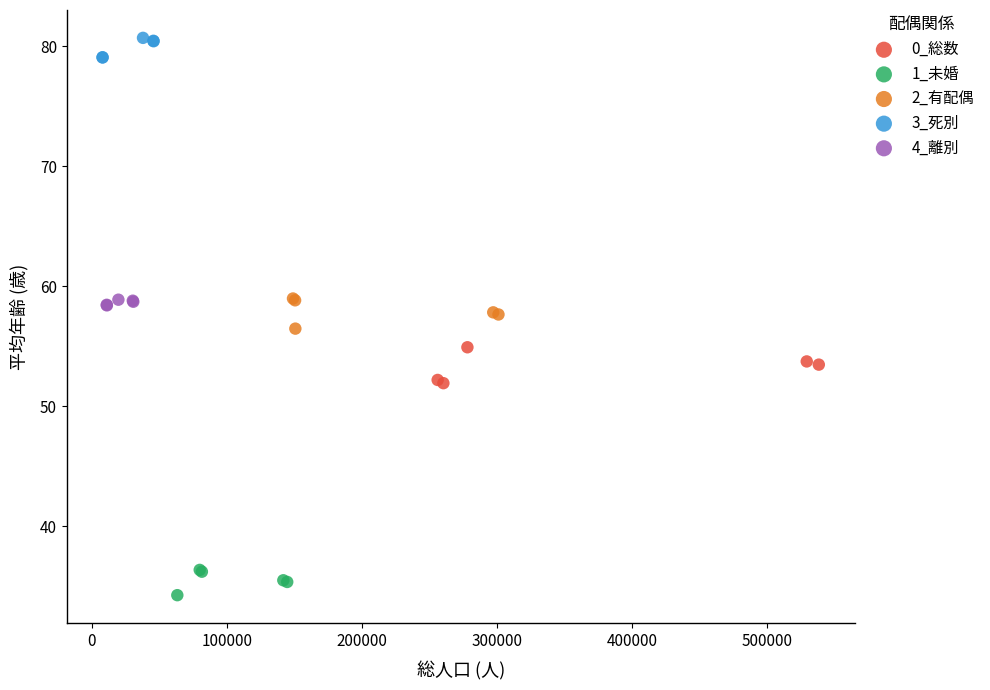

Which series contains the lowest Y value?

1_未婚